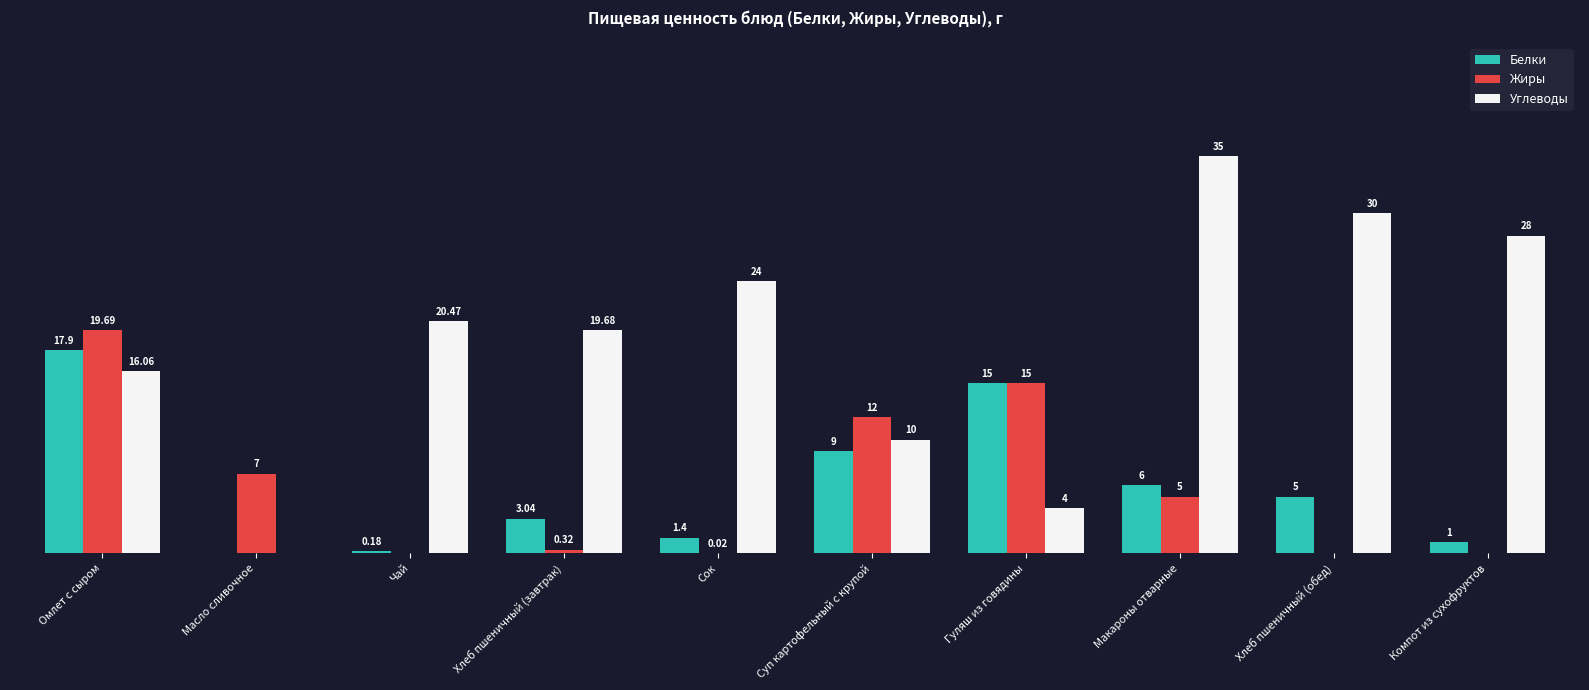

At which label is Белки closest to 8?

Суп картофельный с крупой